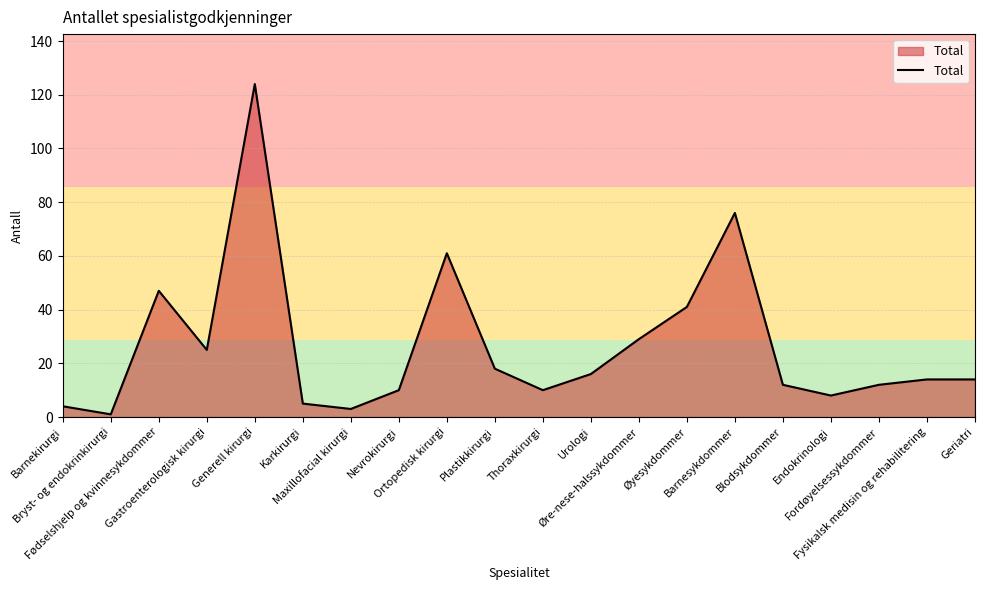

Count the number of categories in the chart.

20